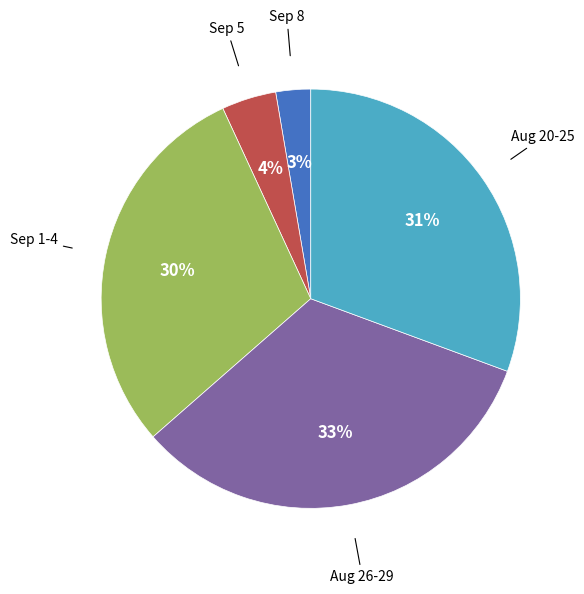

To the nearest percent, what is the difference between the largest and smallest slice percentages?

30%